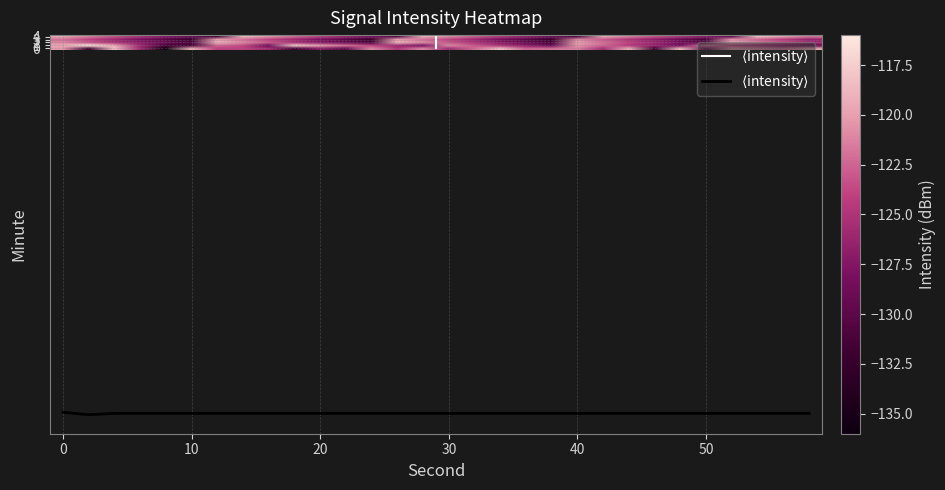

Is it true that $\langle$intensity$\rangle$ equals -50.5 at 8?

False